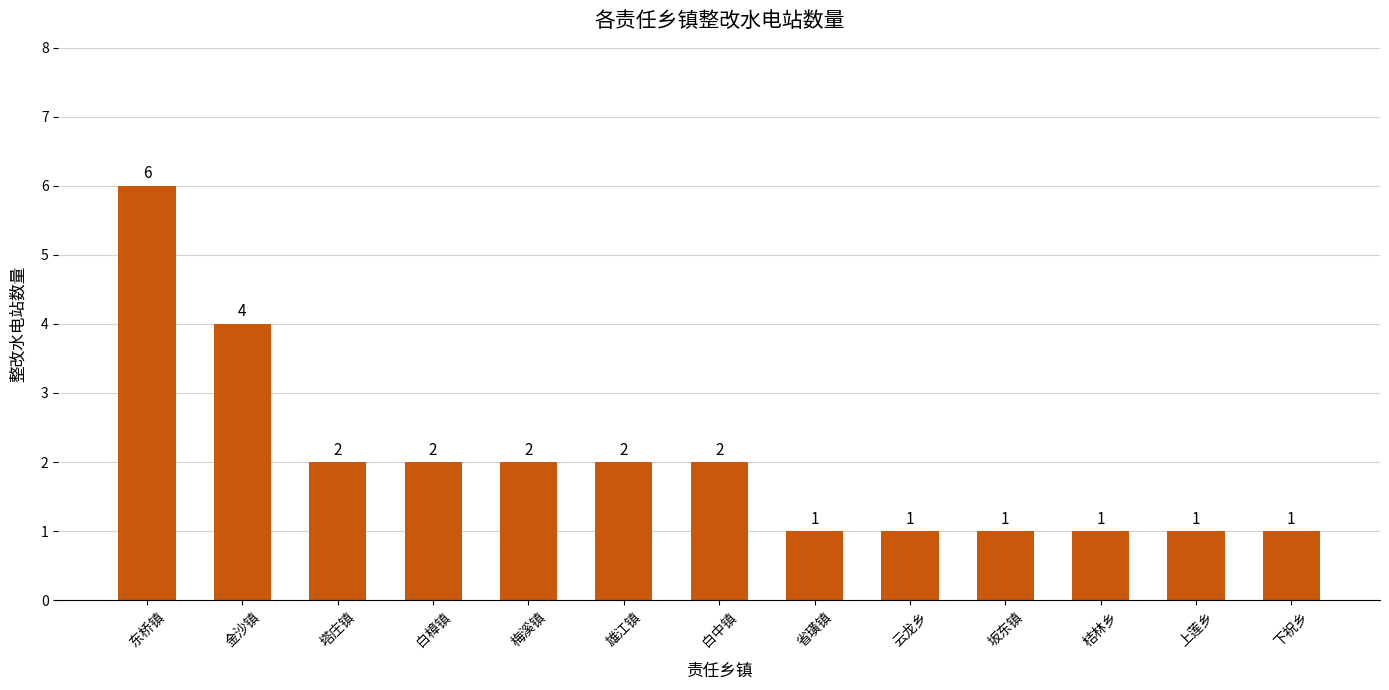

Does the chart contain stacked bars?

No